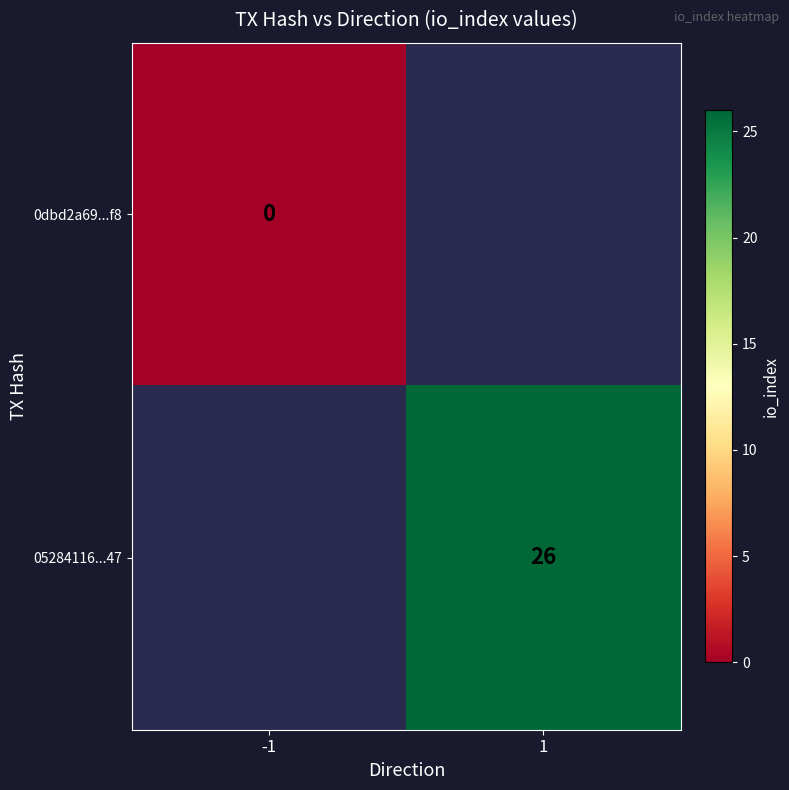

The 05284116...47 series shows 26 at 1. True or false?

True